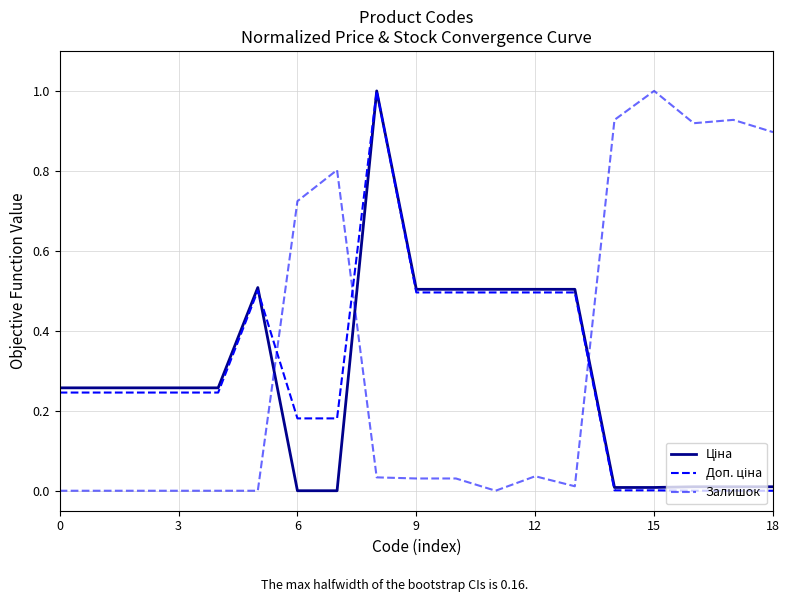

What is the difference between the maximum and second lowest values in the Залишок series?

1.0